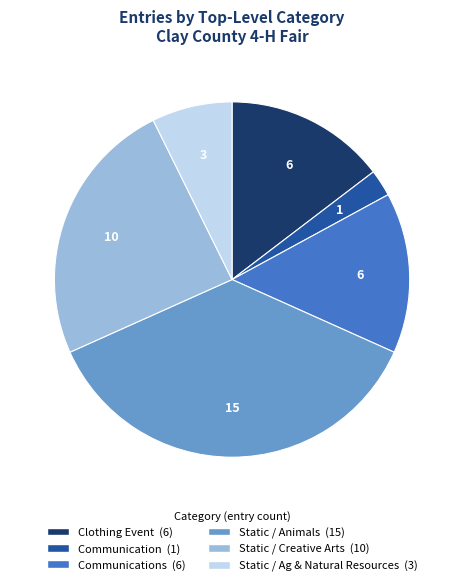

Is there a majority slice in this chart?

No